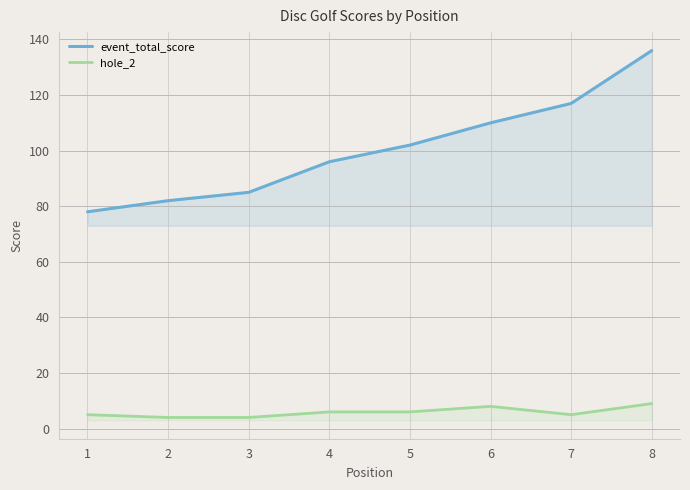

At which label does hole_2 reach its minimum?

2